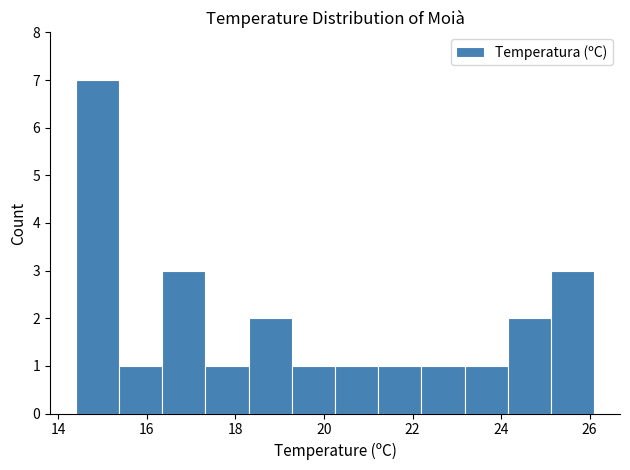

Reading left to right, list every bar in this chart as the range it spans on the x-axis followed by its height. Neither the bar edges nor the heights are printed on the chart, so give them approximately, as read against the axes.

14.4 to 15.4: 7
15.4 to 16.4: 1
16.4 to 17.4: 3
17.4 to 18.4: 1
18.4 to 19.2: 2
19.2 to 20.2: 1
20.2 to 21.2: 1
21.2 to 22.2: 1
22.2 to 23.2: 1
23.2 to 24.2: 1
24.2 to 25.2: 2
25.2 to 26.2: 3